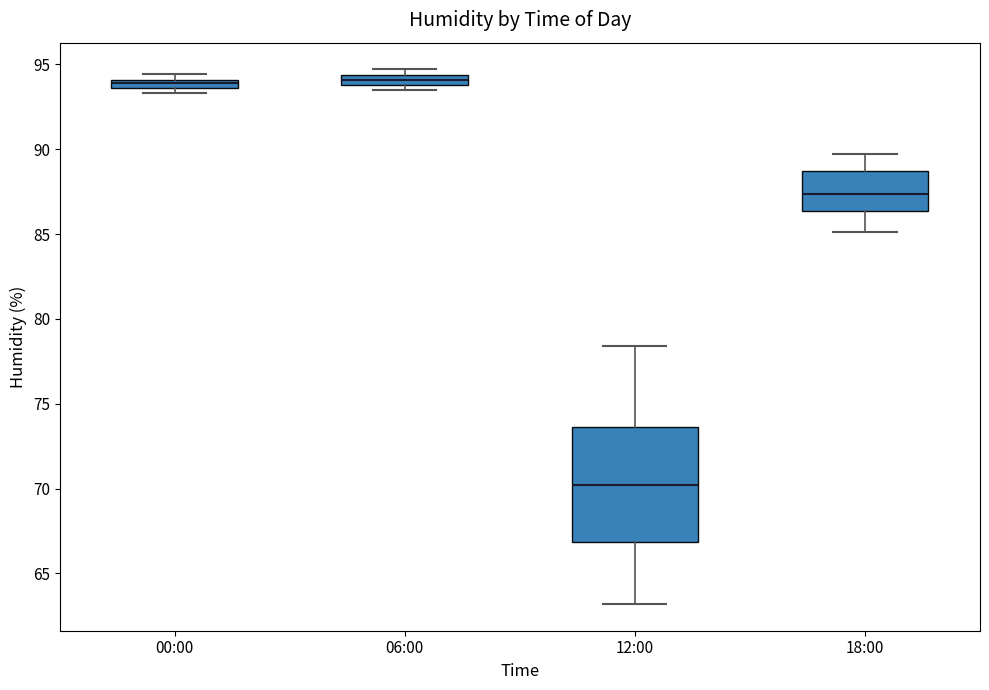

Comparing the boxes themselves (not the whiskers), which one is the tallest?

12:00